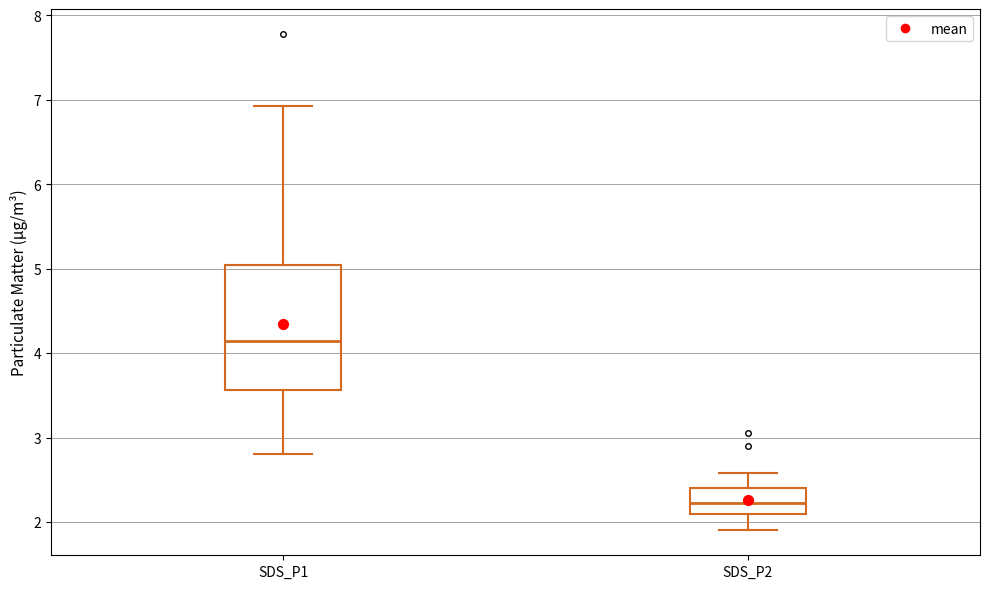

Reading left to right, transcribe this box plot: for each box, give where its median line is, the range the box spans, and where its two whiskers end, as read against the y-axis. The values are not printed on the chart, so give them approximately, as read against the axis.

SDS_P1: median 4.1, box 3.6 to 5.0, whiskers 2.8 to 6.9
SDS_P2: median 2.2, box 2.1 to 2.4, whiskers 1.9 to 2.6